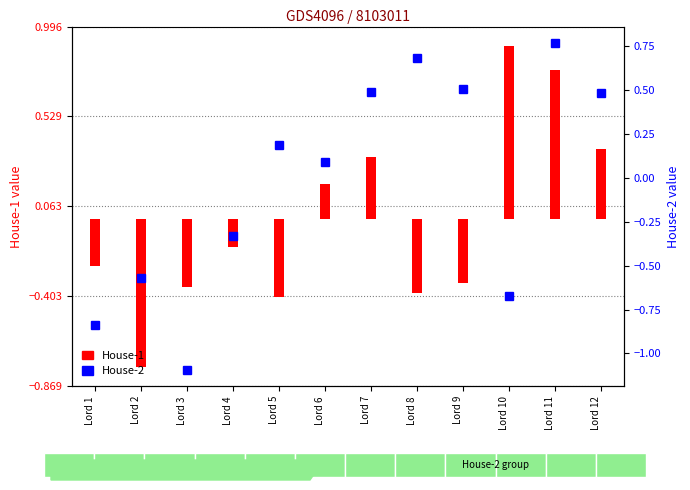

Reading left to right, extract all data points from this chart.

House-1: -0.2	-0.8	-0.4	-0.1	-0.4	0.2	0.3	-0.4	-0.3	0.9	0.8	0.4
House-2: -0.8	-0.6	-1.1	-0.3	0.2	0.1	0.5	0.7	0.5	-0.7	0.8	0.5